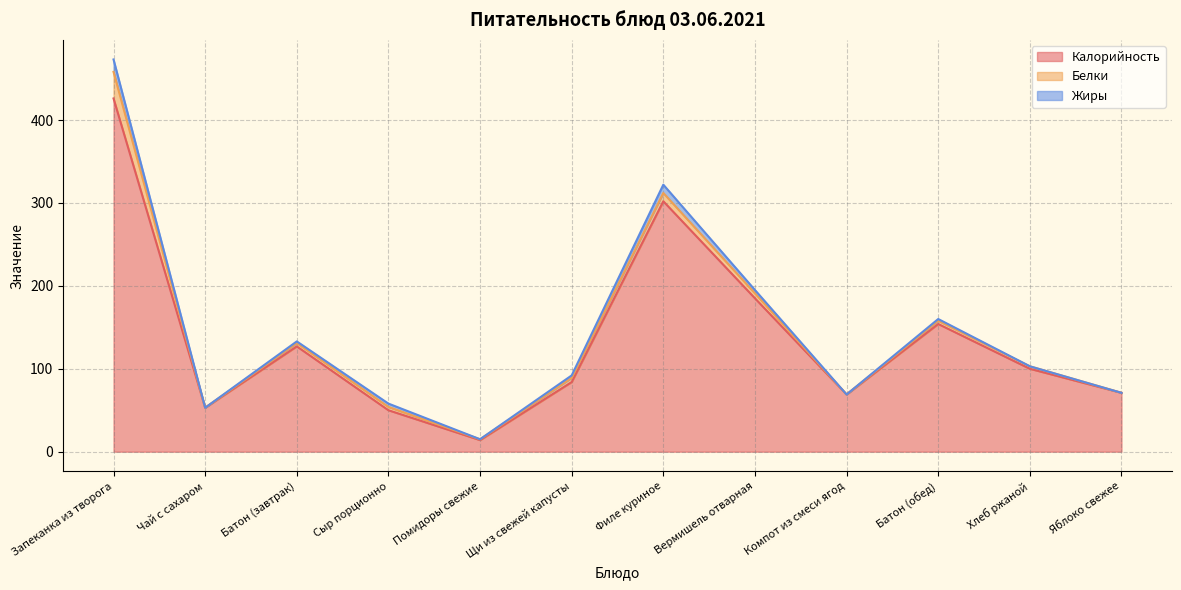

The value of Белки at Помидоры свежие is 1. True or false?

False